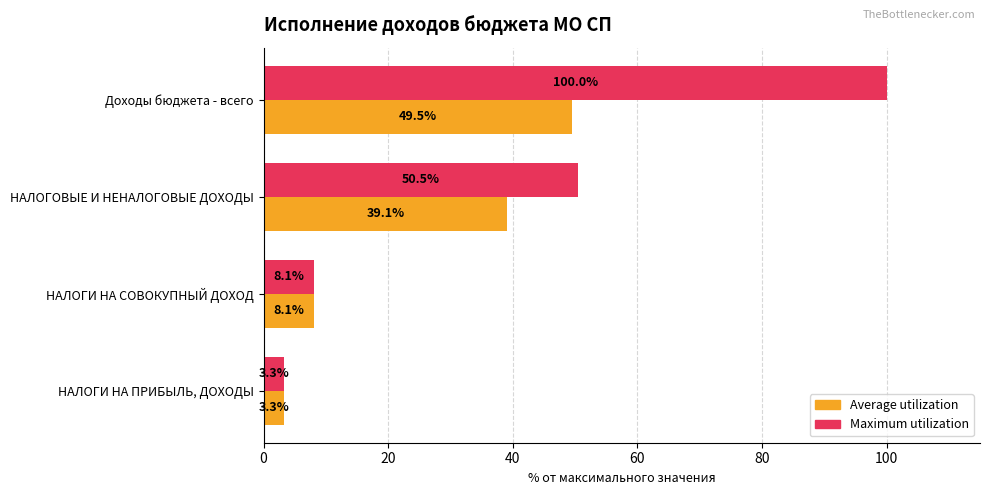

What is the difference between the maximum and minimum values in the Average utilization series?

46.3